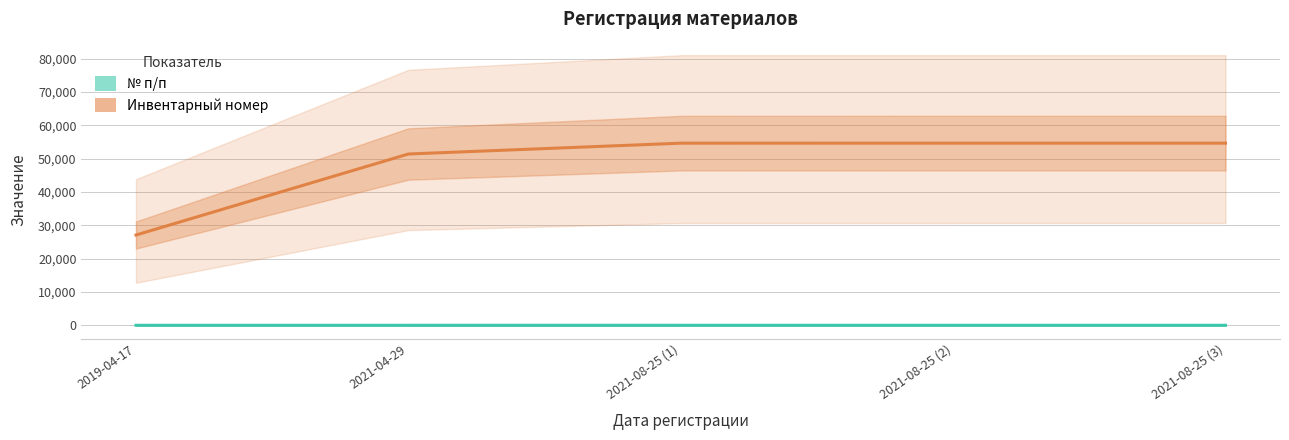

Between 2021-08-25 (2) and 2019-04-17, which is larger?

2021-08-25 (2)